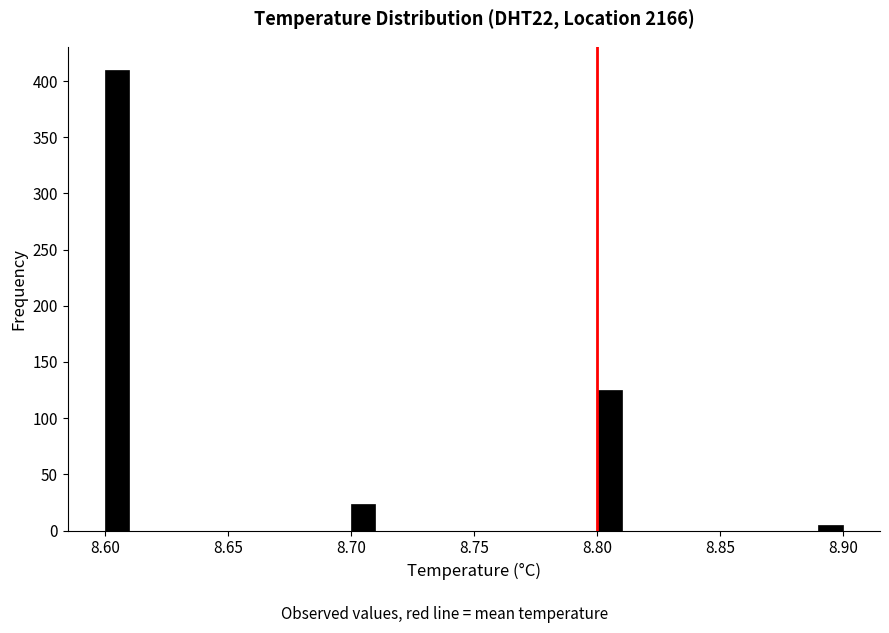

Around what value on the x-axis is the tallest bar? Give the approximate position of its centre, as read against the axis.

8.605